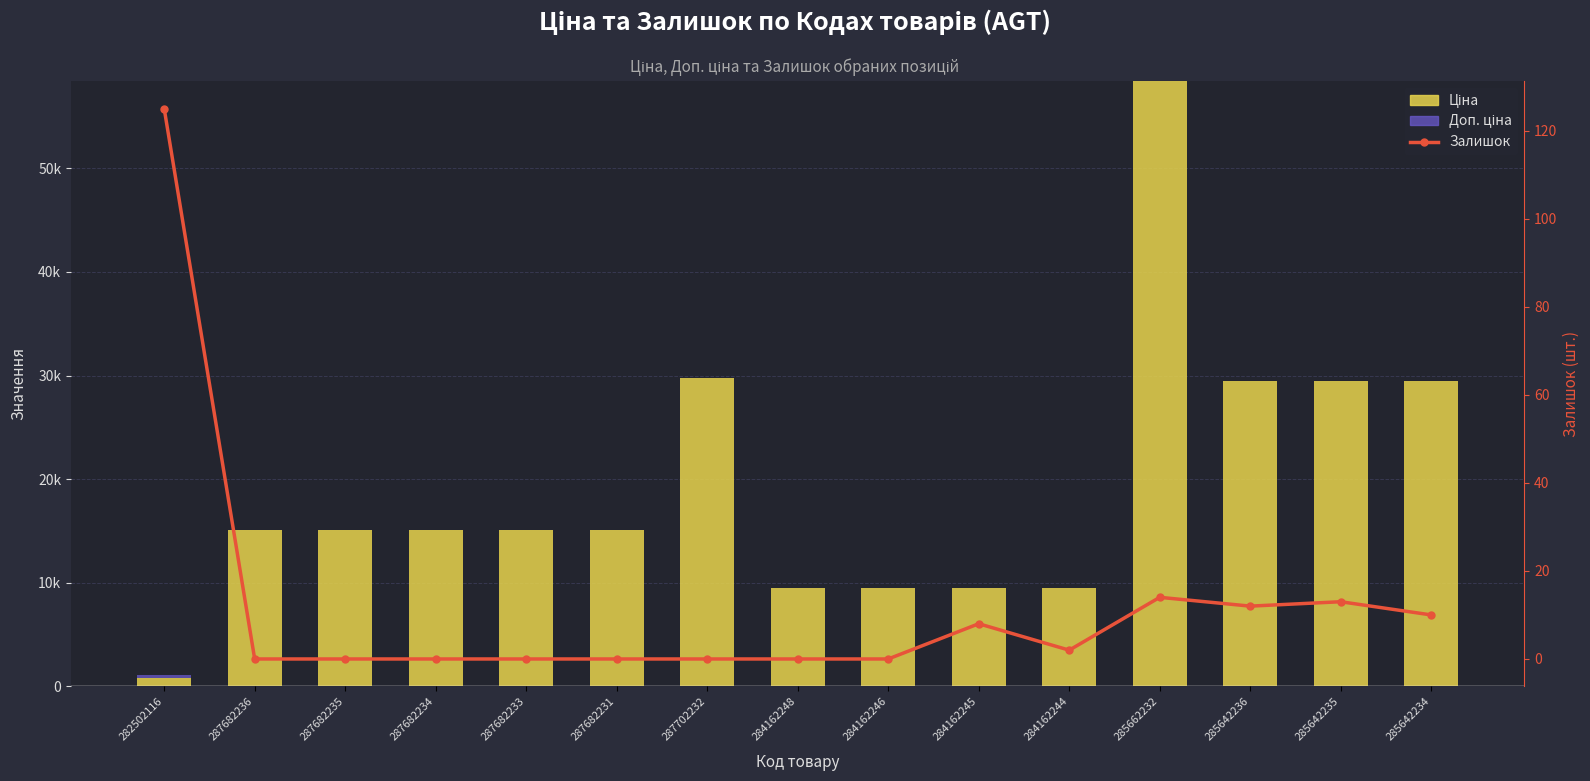

Which has a higher value, 284162244 or 287682234?

287682234